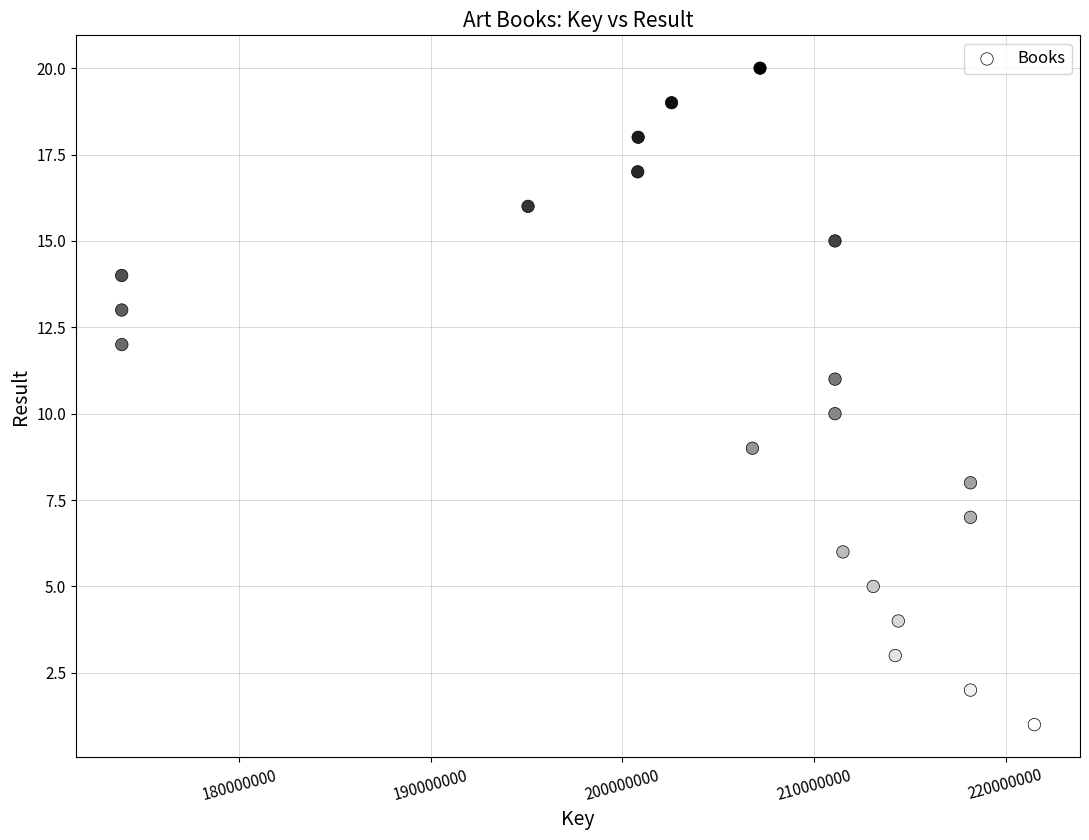

What is the range of X values (max minus min)?

47627662